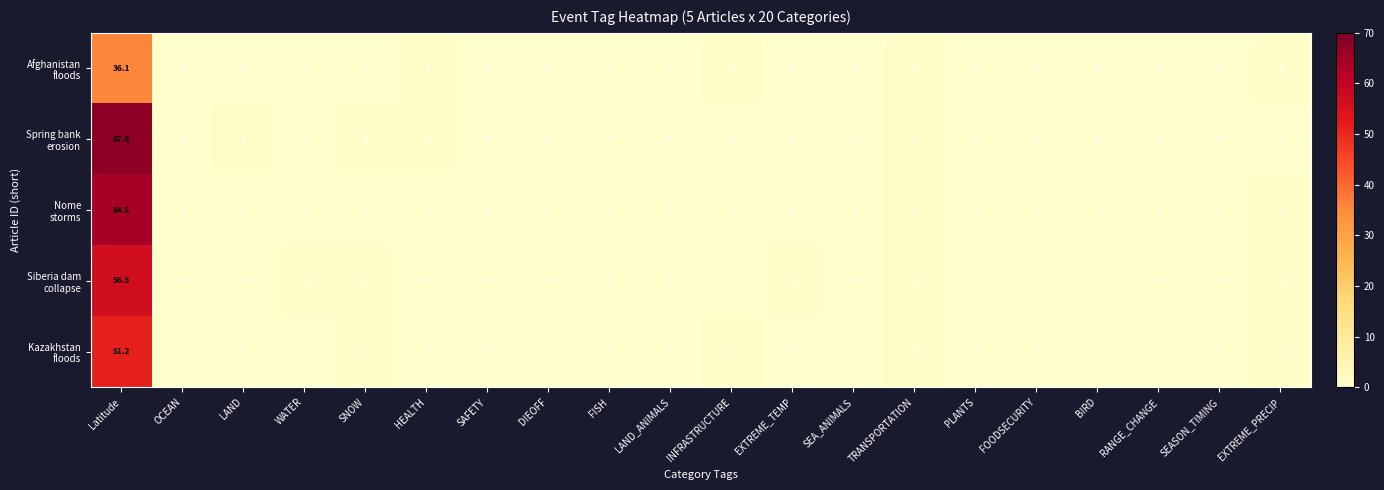

What is the difference between the highest and lowest values at LAND?

1.0